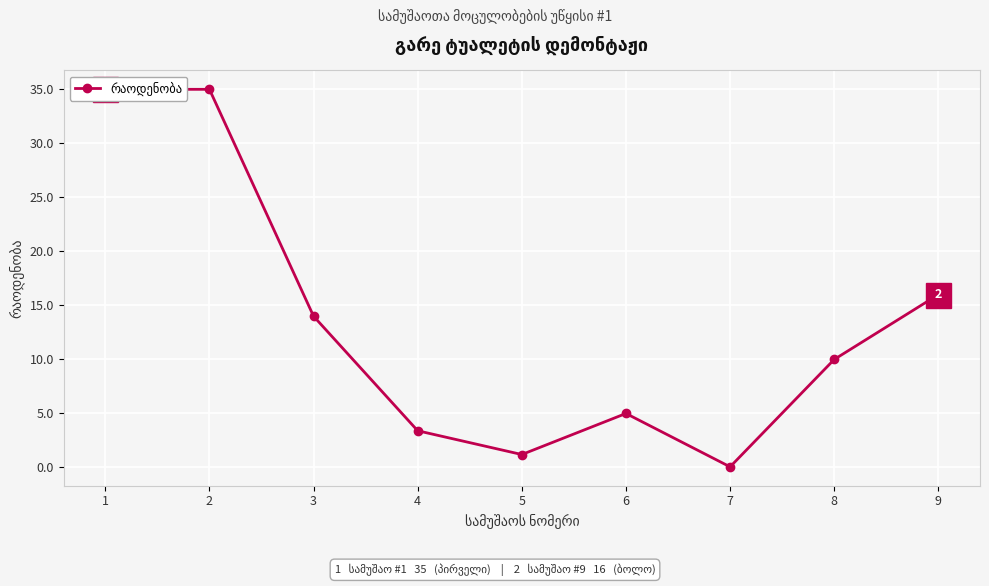

The chart shows a value of 7.1 at 6. True or false?

False